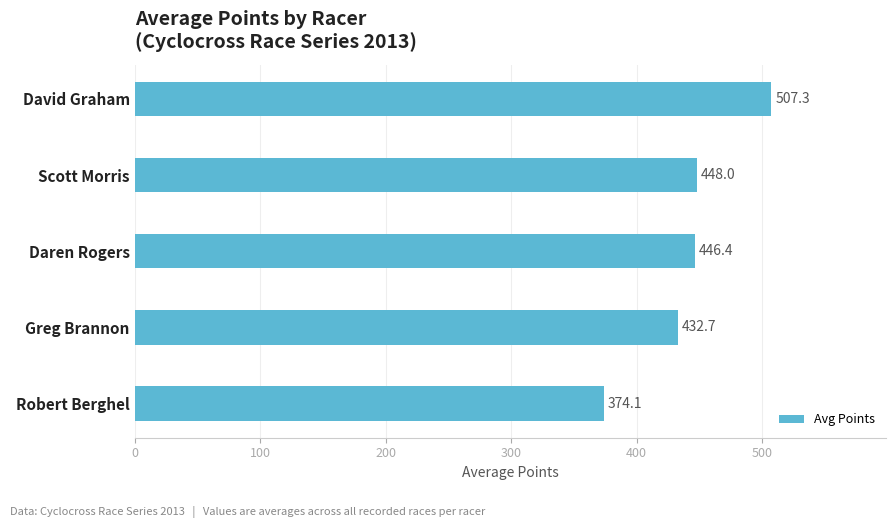

Between Scott Morris and Daren Rogers, which is larger?

Scott Morris